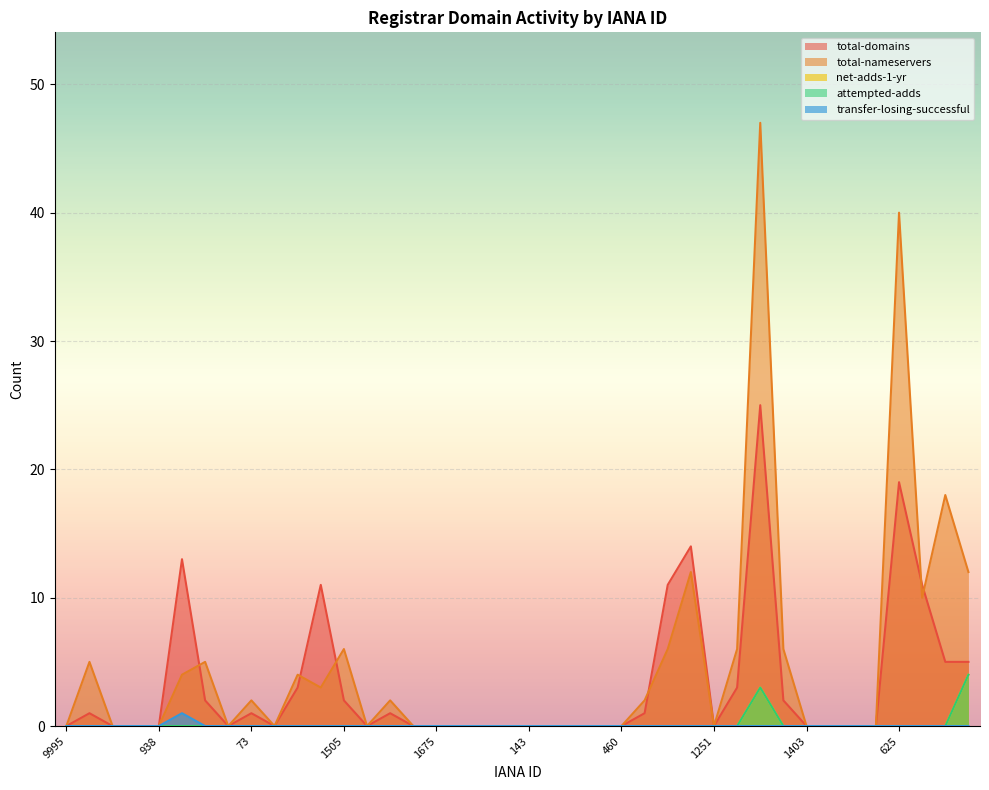

In attempted-adds, how many points are higher than both neighbors (excluding endpoints)?

1